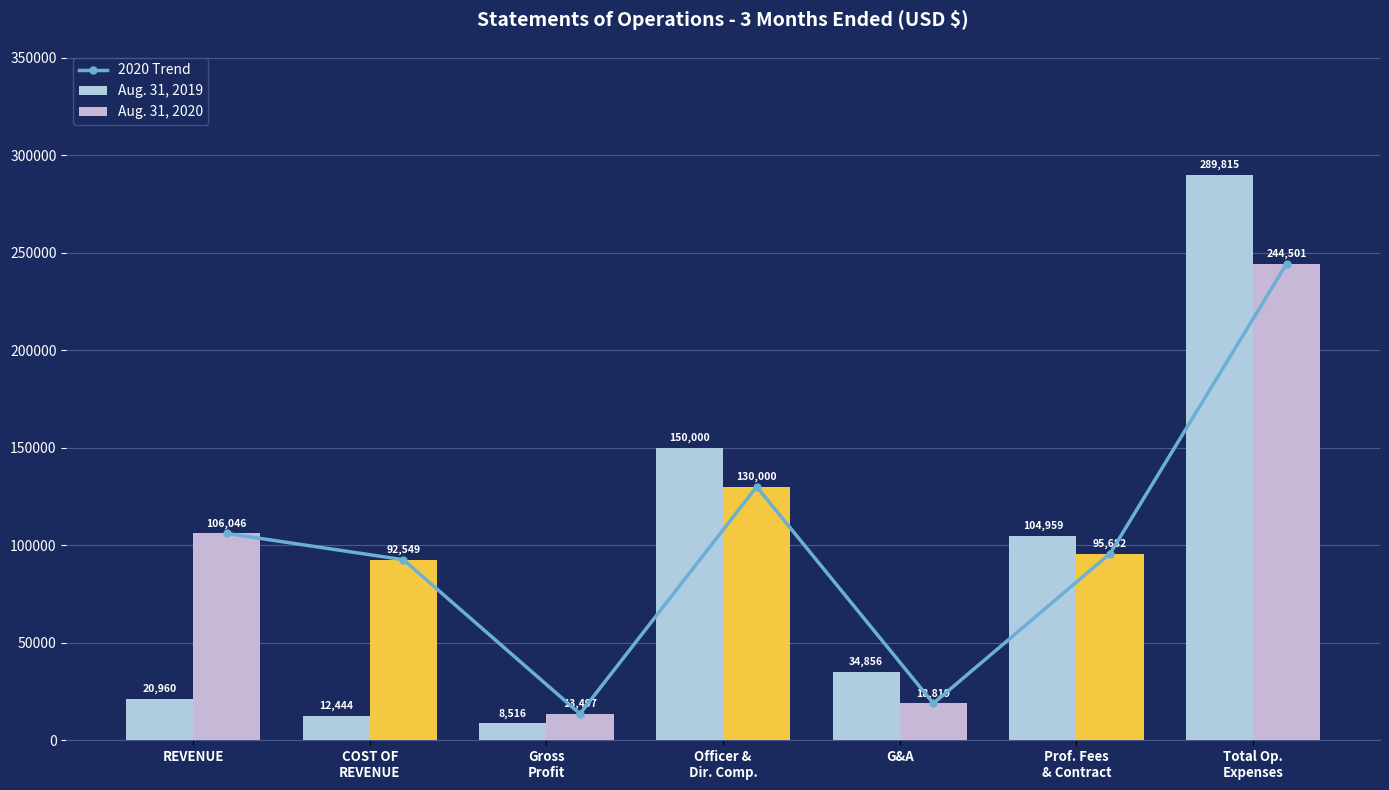

Which label corresponds to the smallest value in the chart?

Gross
Profit